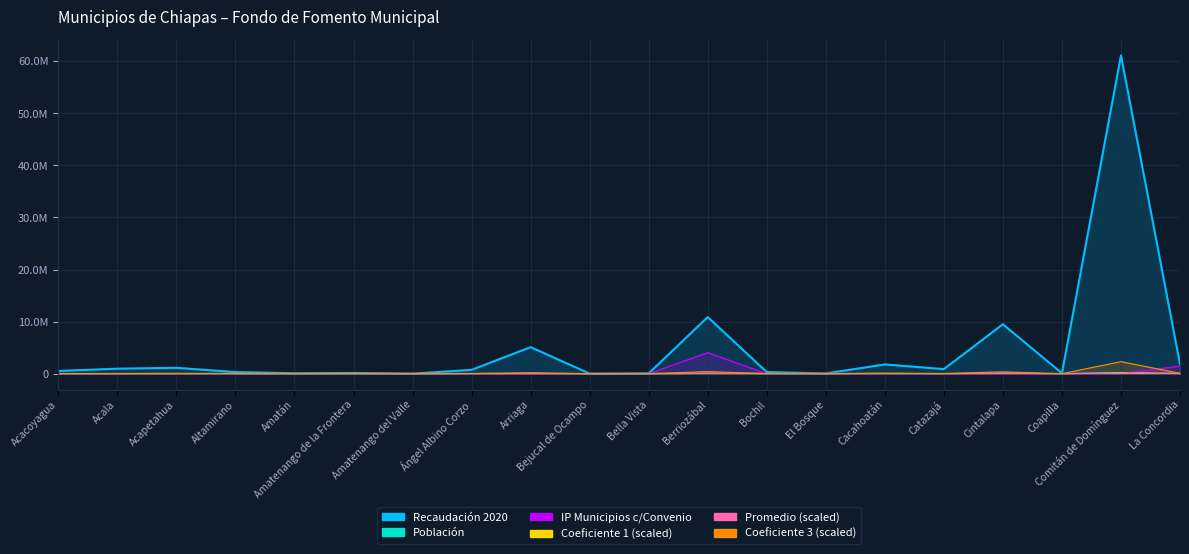

What is the sum of all Coeficiente 1 values?

702021.2